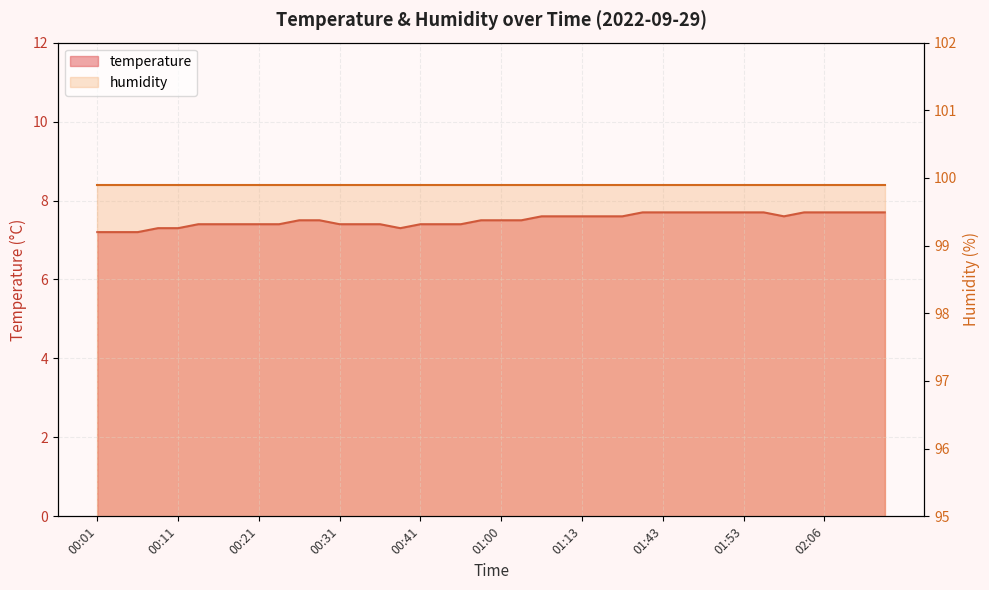

What is the difference between the values at 00:14 and 01:50?

0.3